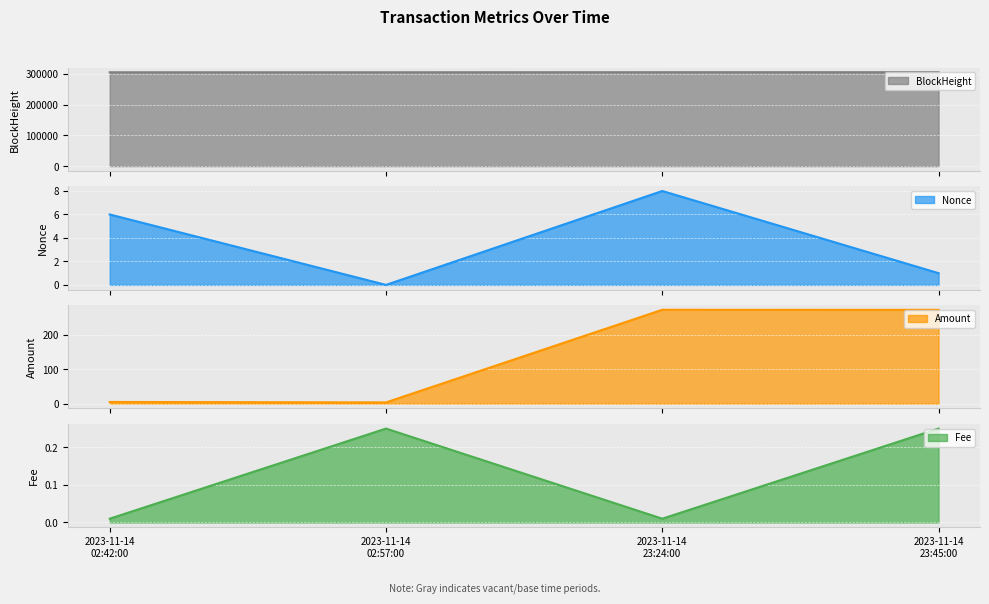

Reading left to right, extract all data points from this chart.

BlockHeight line: 305238.0	305242.0	305471.0	305475.0
Nonce line: 6.0	0.0	8.0	1.0
Amount line: 5.0	3.8	272.7	272.5
Fee line: 0.0	0.2	0.0	0.2